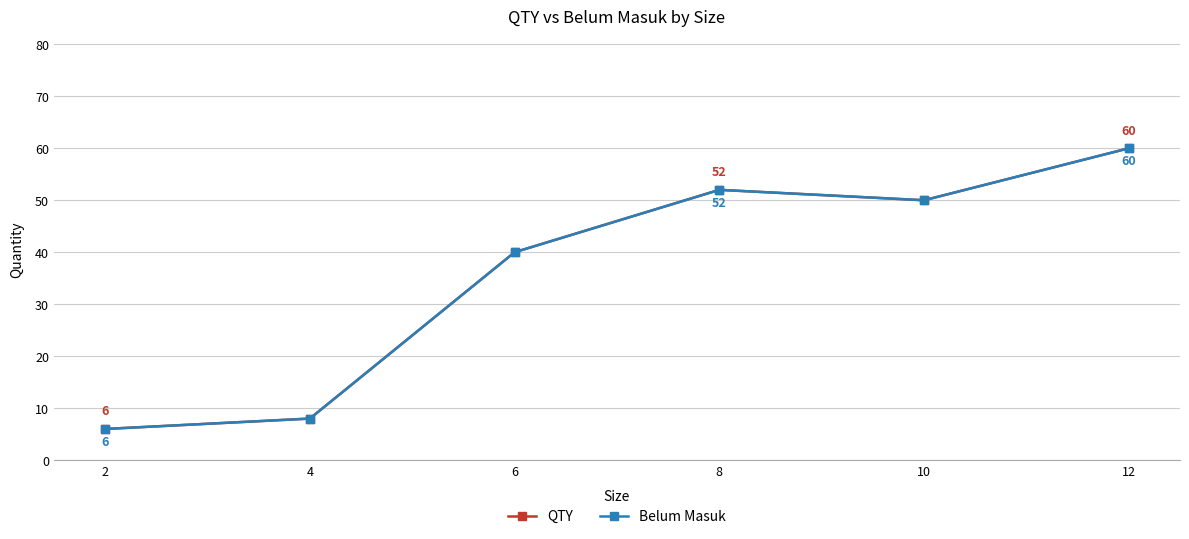

Is this an area chart (filled region under the line)?

No